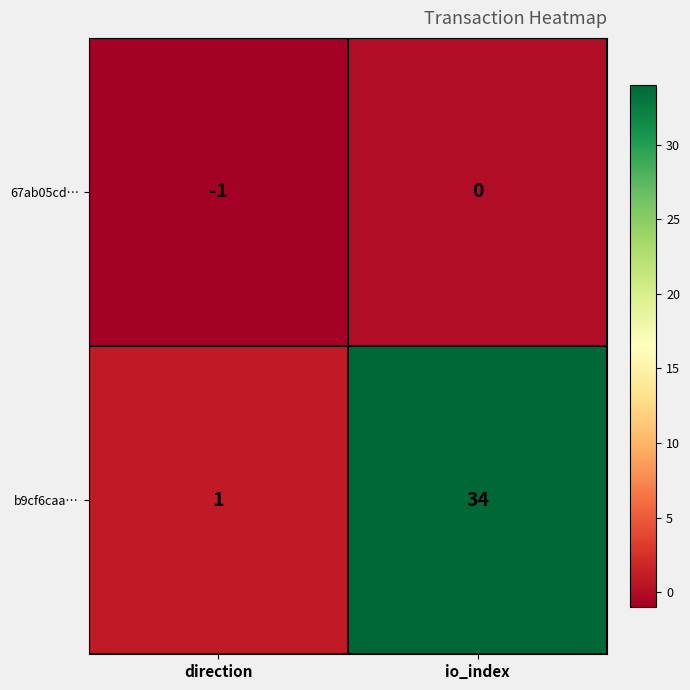

The value of b9cf6caa… at io_index is 34. True or false?

True